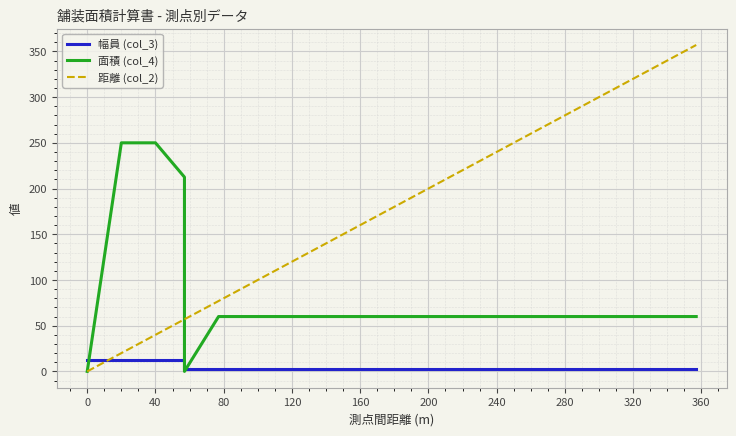

Which series ends up on top after the final intersection of 幅員 (col_3) and 距離 (col_2)?

距離 (col_2)